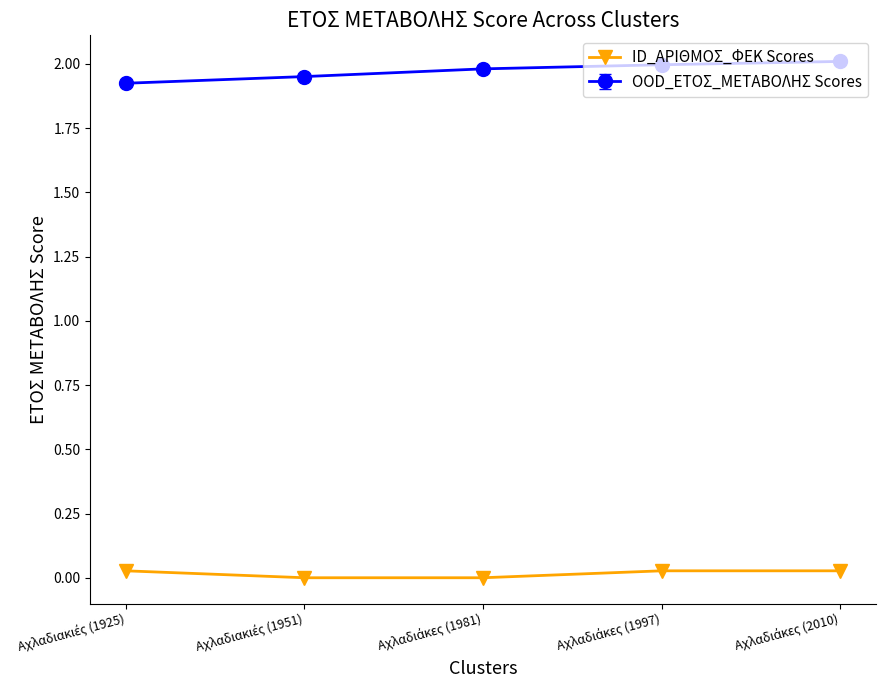

List the series in order of their overall mean, lowest first.

ID_ΑΡΙΘΜΟΣ_ΦΕΚ Scores, OOD_ΕΤΟΣ_ΜΕΤΑΒΟΛΗΣ Scores